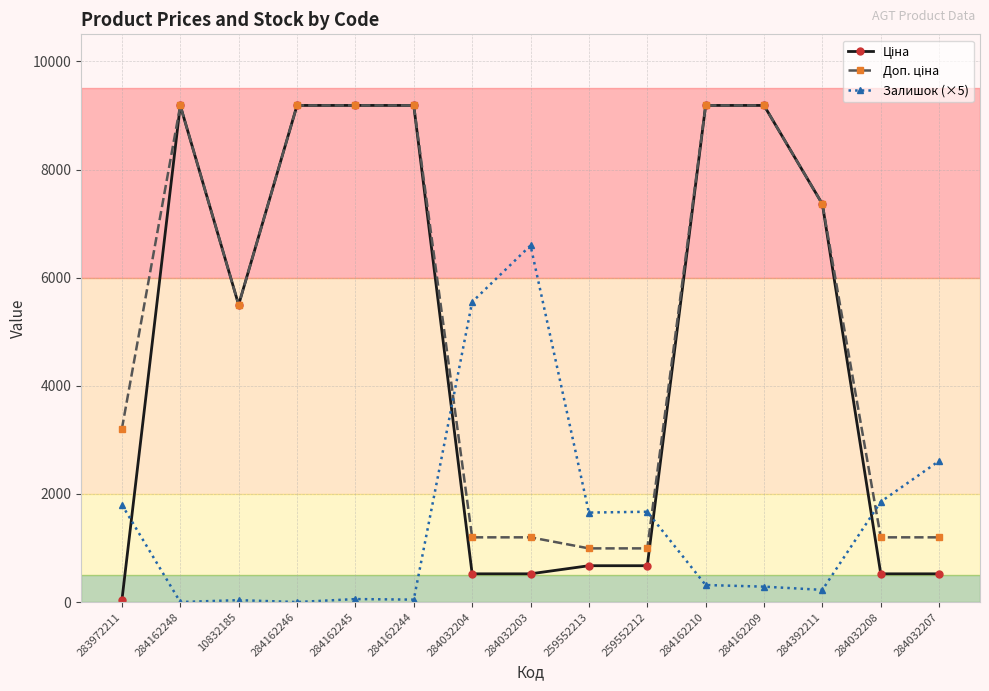

What is the maximum value for Залишок (×5)?

6595.0